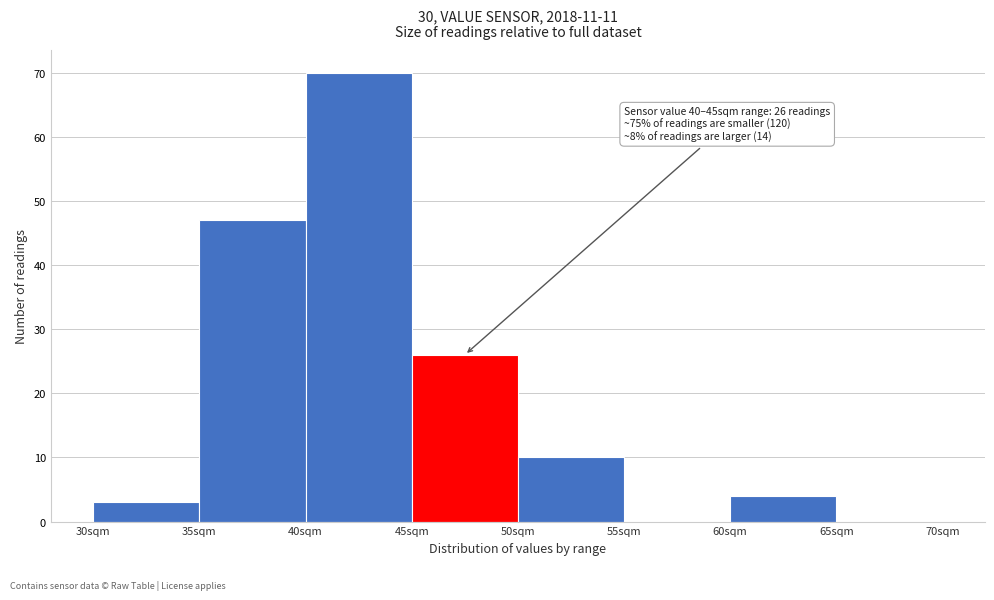

Over which range of the x-axis is the bar tallest?

40 to 45